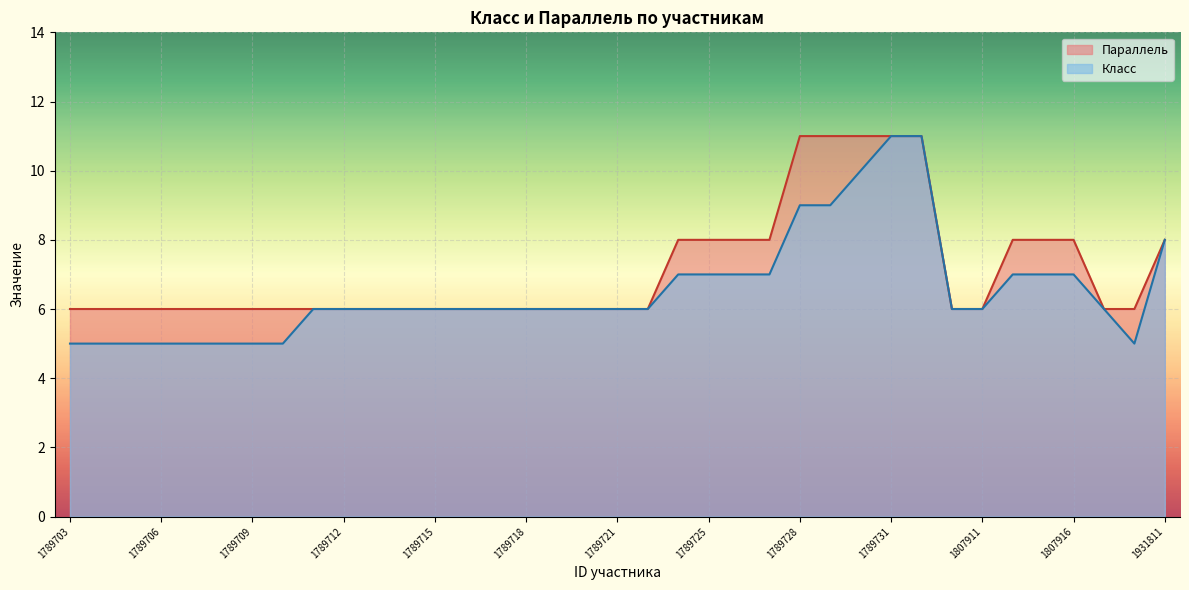

At which category does Класс reach its first local valley?

1929735